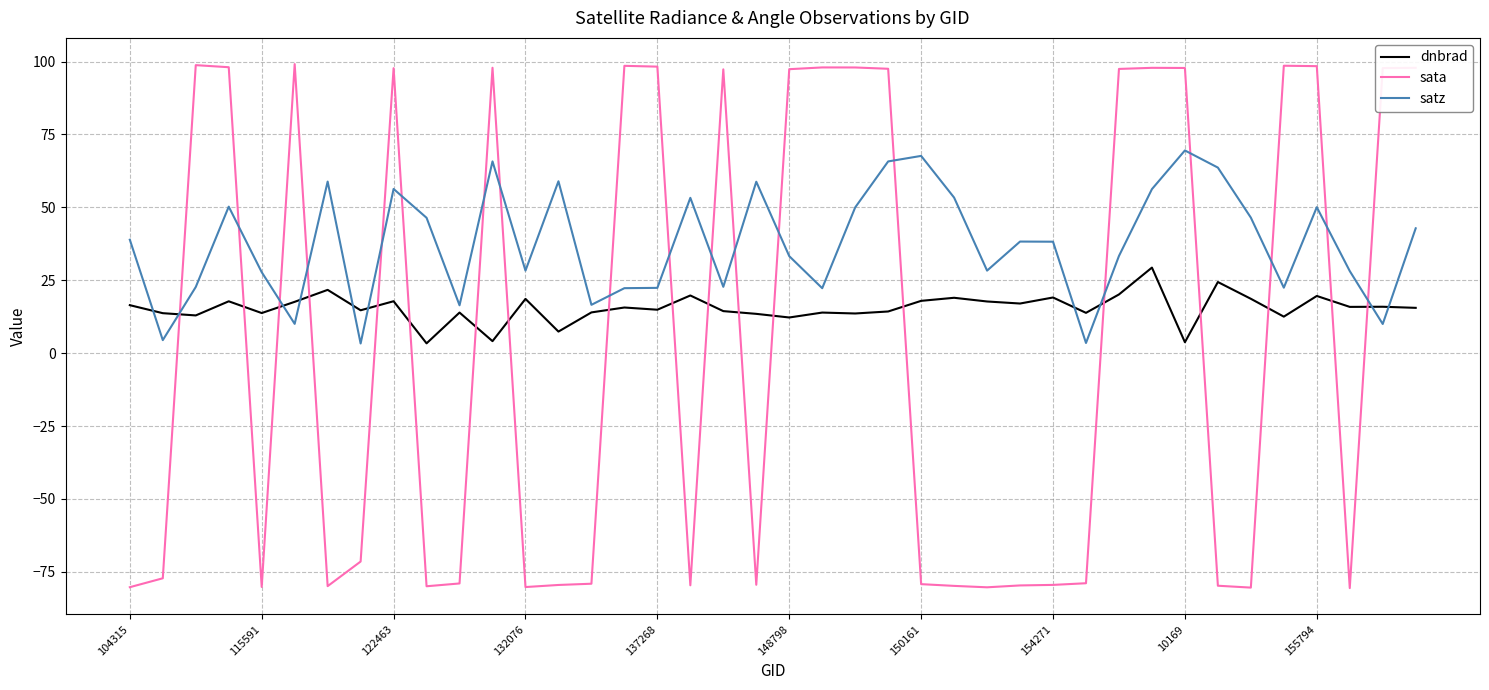

What is the difference between the maximum and minimum values in the dnbrad series?

26.0